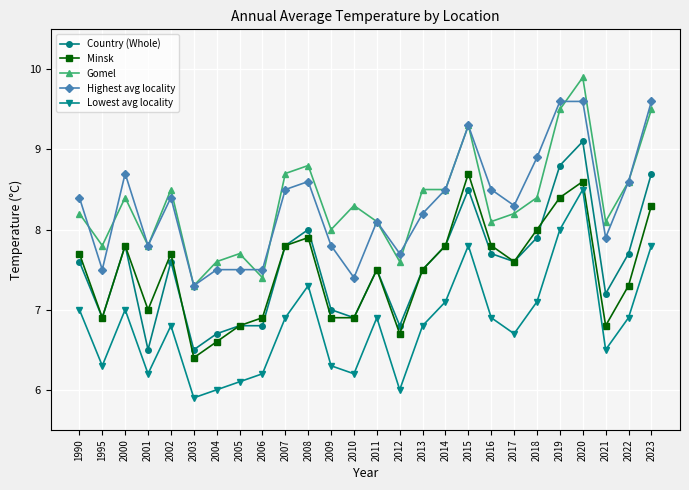

True or false: Country (Whole) and Highest avg locality intersect in this chart.

False